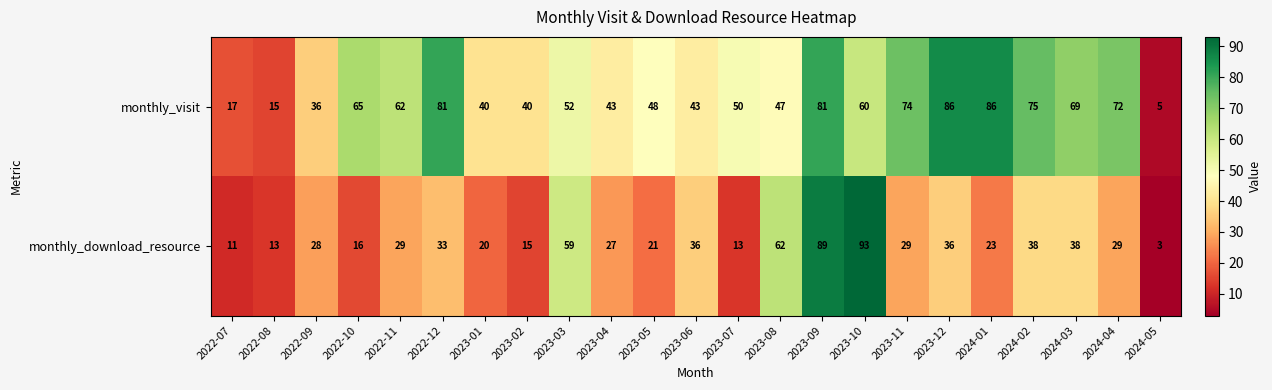

Which series has the widest spread of values?

monthly_download_resource